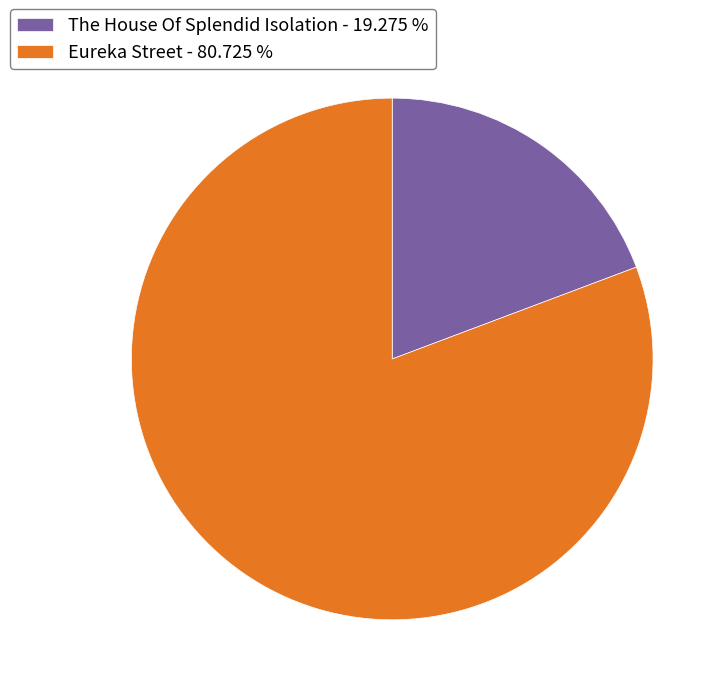

Rank the categories by value from lowest to highest.

The House Of Splendid Isolation, Eureka Street